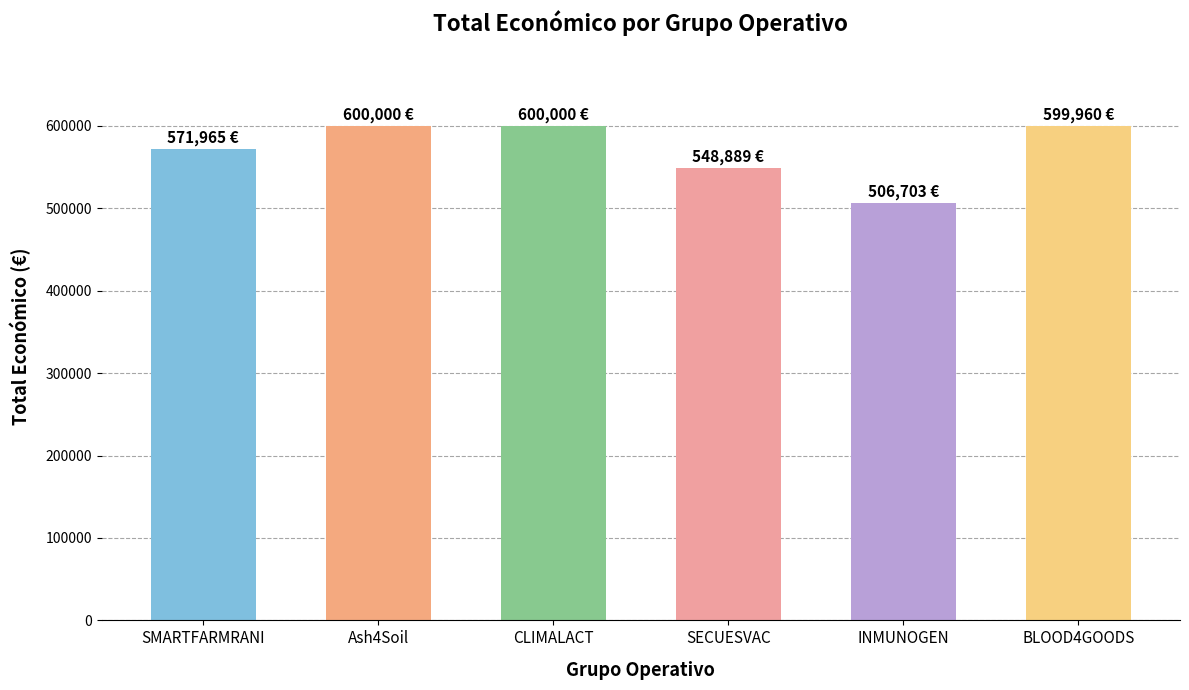

What value does the data have at Ash4Soil?

600000